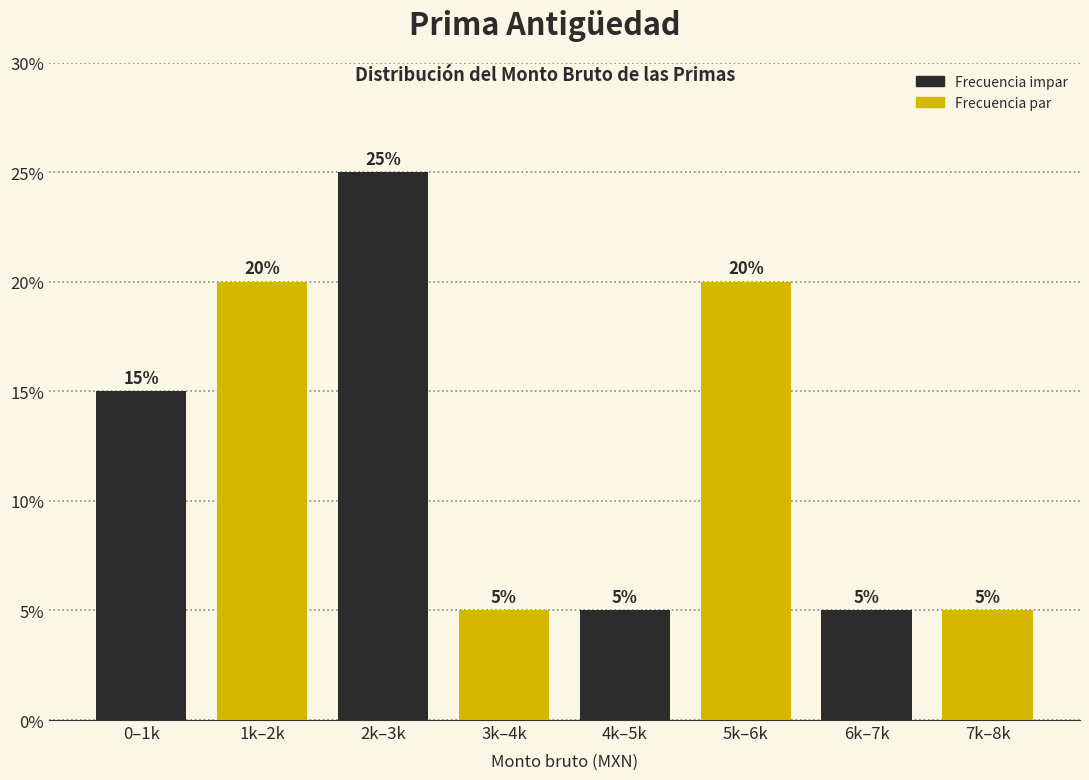

Reading left to right, what are all the values shown in this chart?

15	20	25	5	5	20	5	5